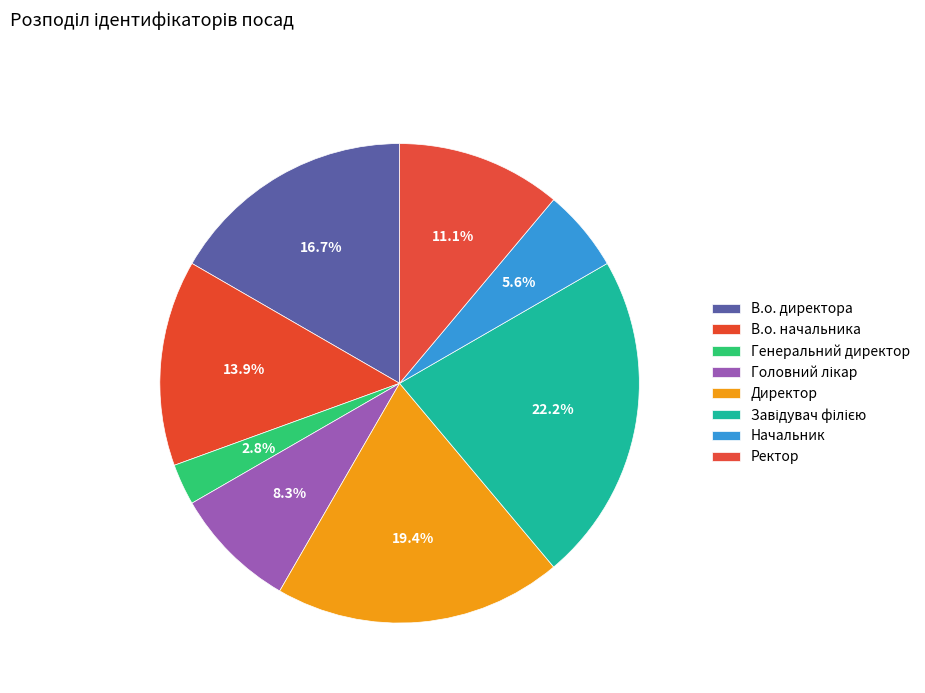

To the nearest percent, what percentage of the pie is Завідувач філією?

22%